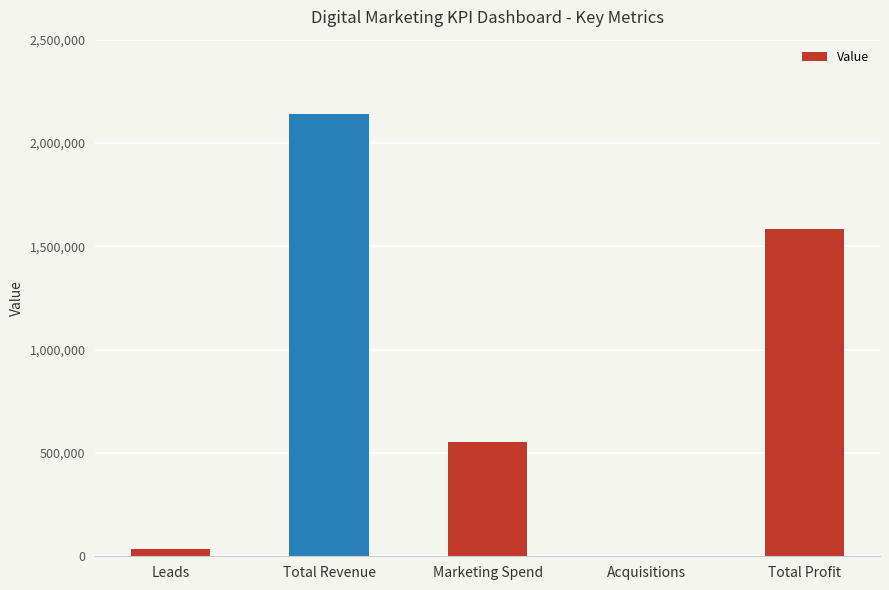

At which label does the data first exceed 555025?

Total Revenue